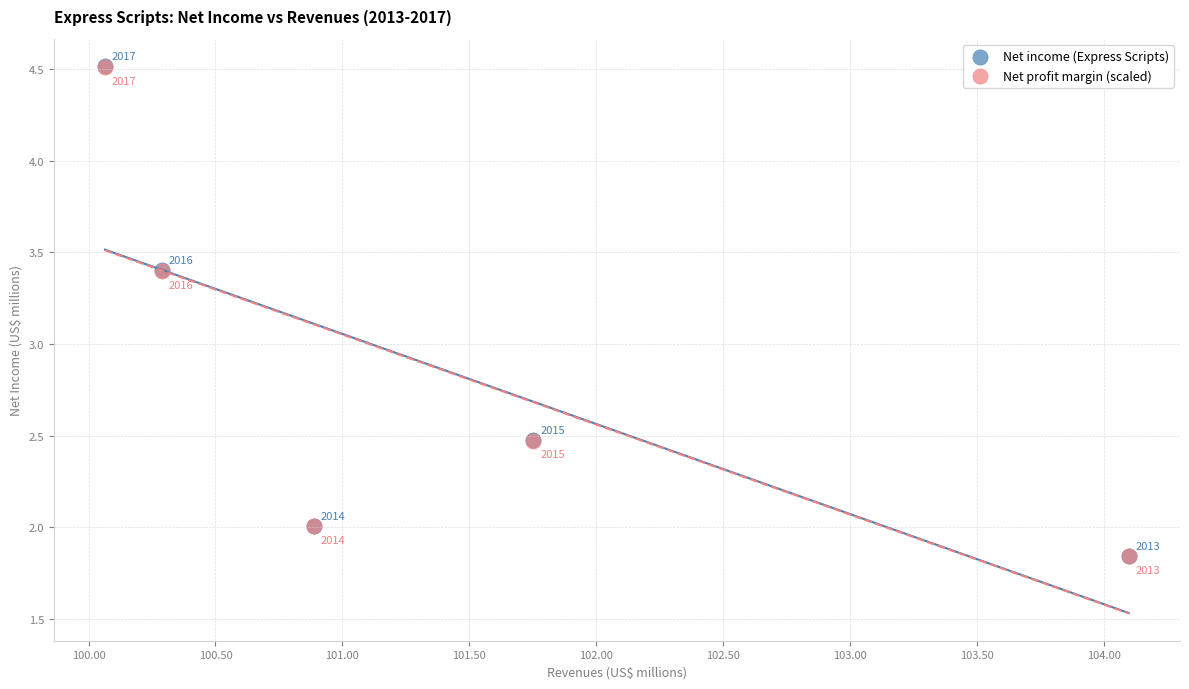

What are all the series names shown in the legend?

Net income (Express Scripts), Net profit margin (scaled)